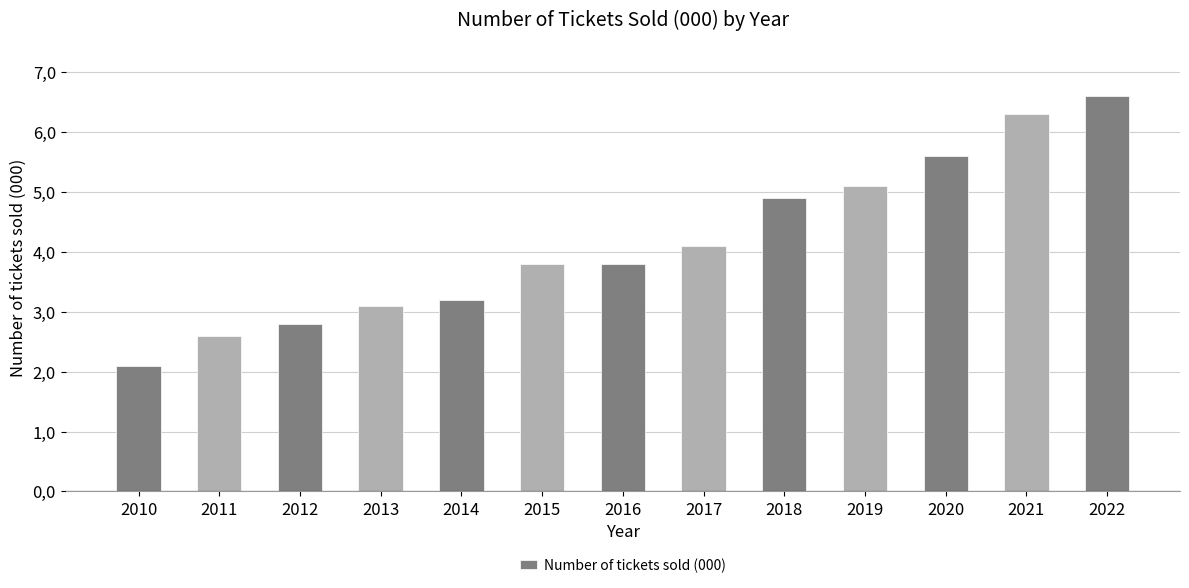

What is the maximum value shown in the chart?

6.6